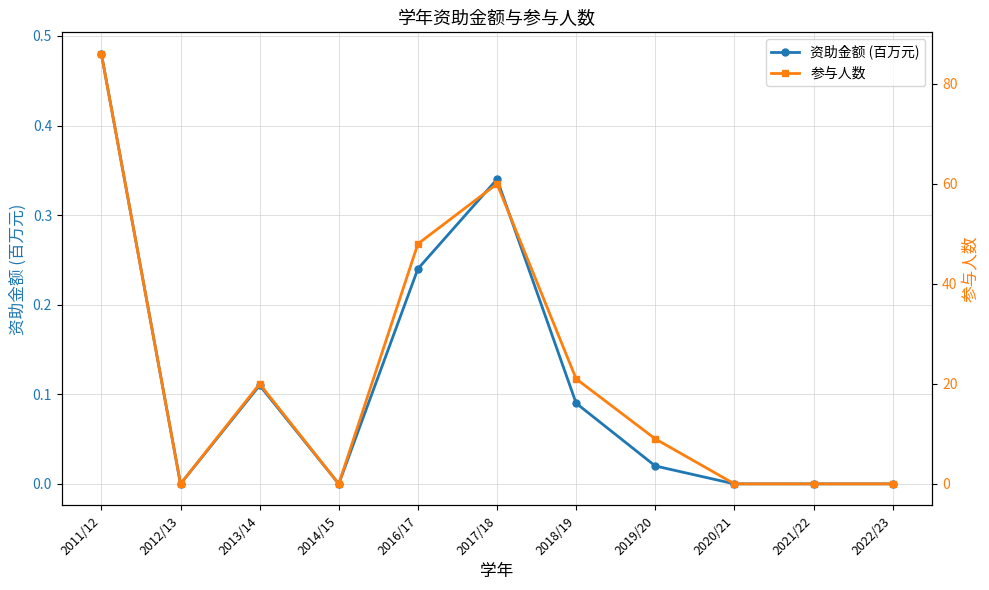

What are all the series names shown in the legend?

资助金额 (百万元), 参与人数